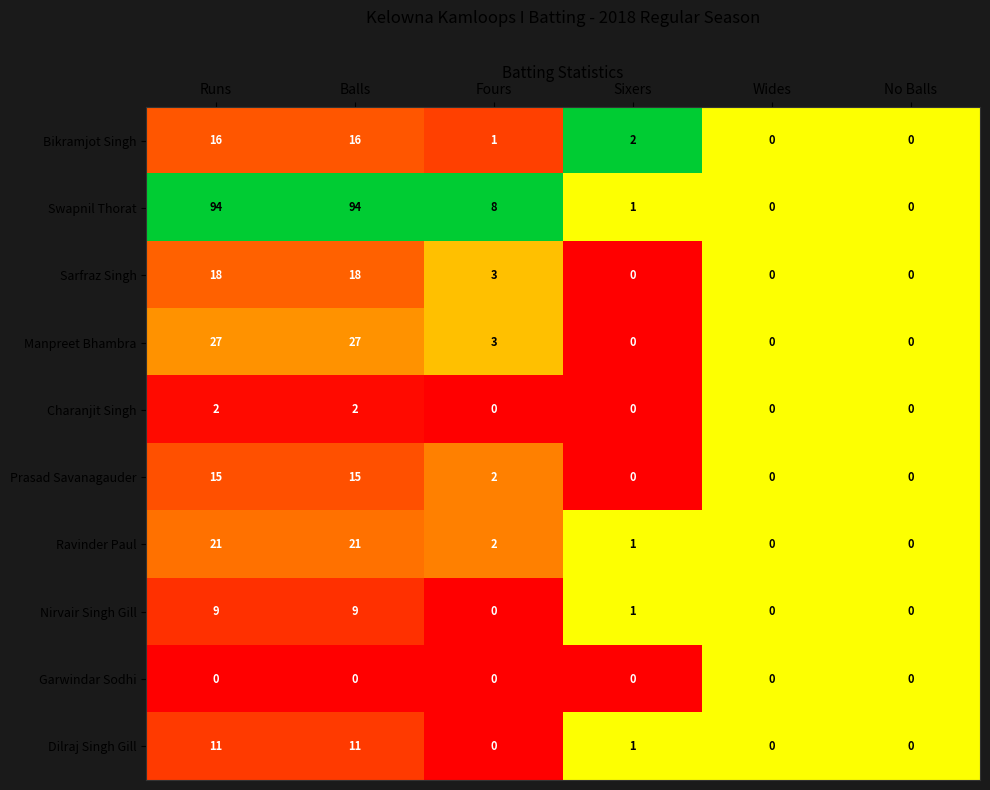

What is the sum of all Ravinder Paul values?

45